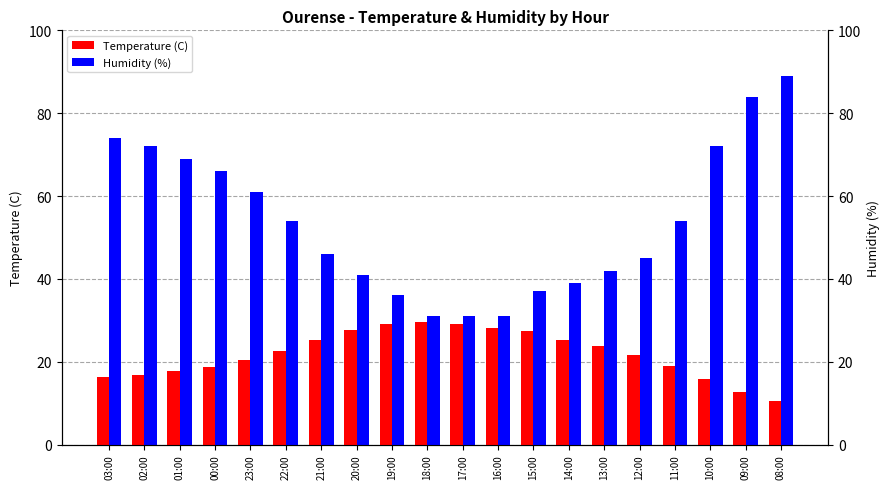

List the series in order of their overall mean, lowest first.

Temperature (C), Humidity (%)